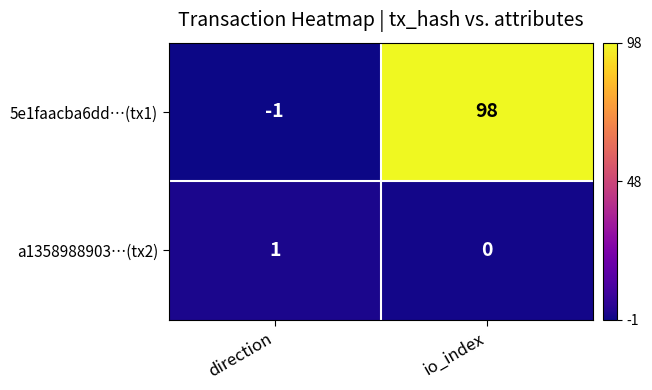

List the series in order of their peak value, highest first.

5e1faacba6dd…(tx1), a1358988903…(tx2)